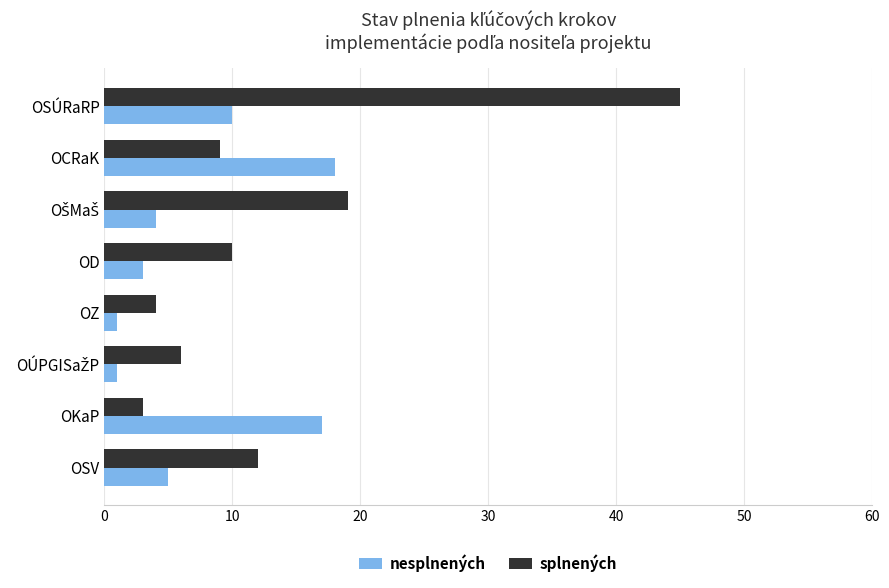

What is the minimum value for splnených?

3